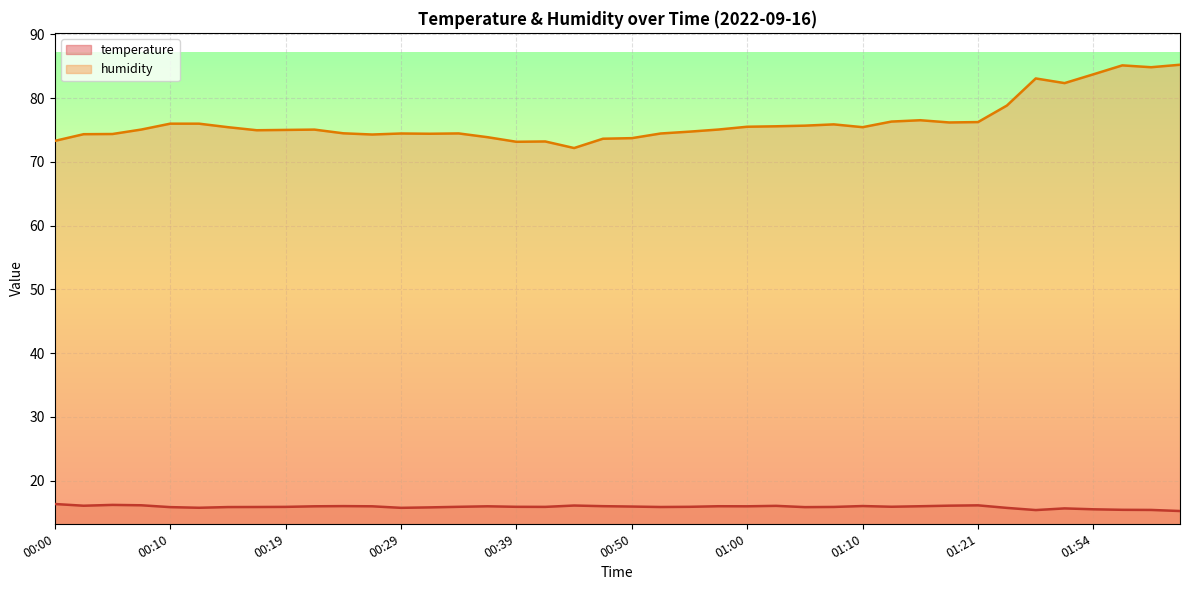

What is the difference between the highest and lowest values at 01:05?

59.8